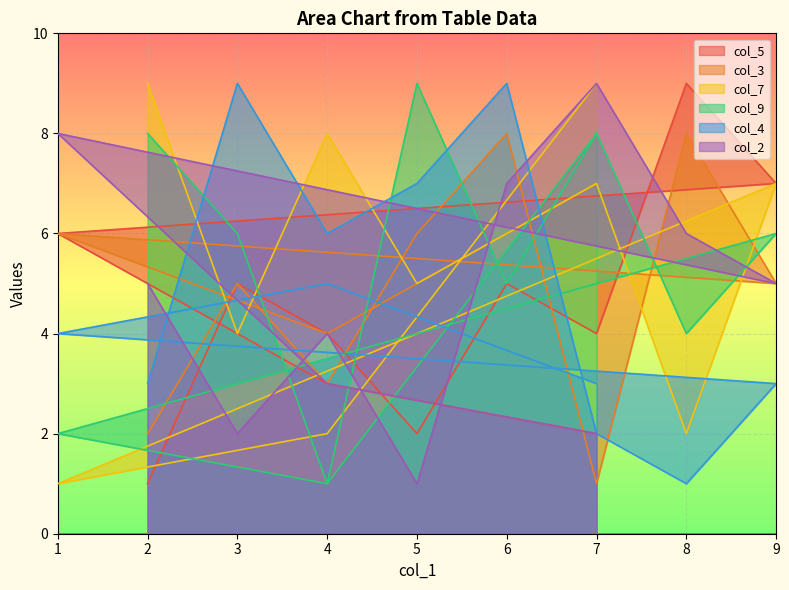

At which label does col_2 reach its minimum?

5